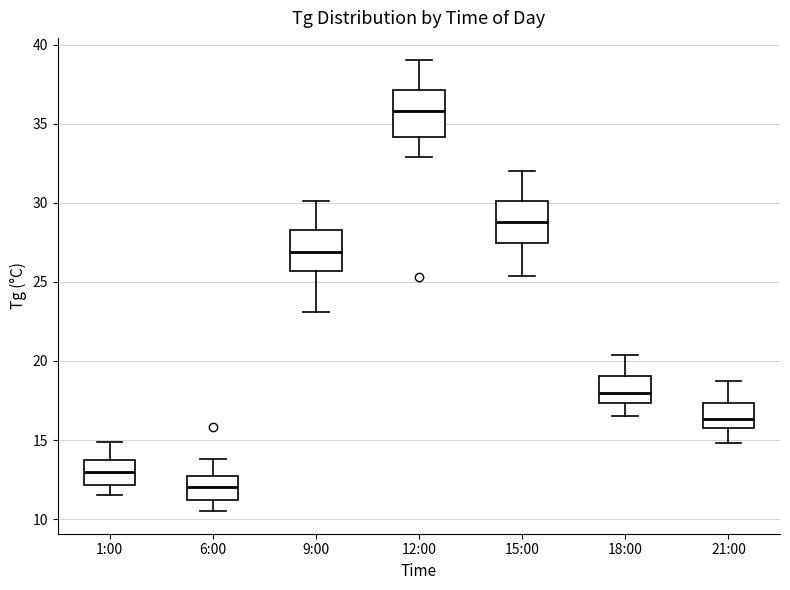

Reading left to right, transcribe this box plot: for each box, give where its median line is, the range the box spans, and where its two whiskers end, as read against the y-axis. The values are not printed on the chart, so give them approximately, as read against the axis.

1:00: median 13.0, box 12.0 to 14.0, whiskers 11.5 to 15.0
6:00: median 12.0, box 11.0 to 12.5, whiskers 10.5 to 14.0
9:00: median 27.0, box 25.5 to 28.5, whiskers 23.0 to 30.0
12:00: median 36.0, box 34.0 to 37.0, whiskers 33.0 to 39.0
15:00: median 29.0, box 27.5 to 30.0, whiskers 25.5 to 32.0
18:00: median 18.0, box 17.5 to 19.0, whiskers 16.5 to 20.5
21:00: median 16.5, box 16.0 to 17.5, whiskers 15.0 to 18.5